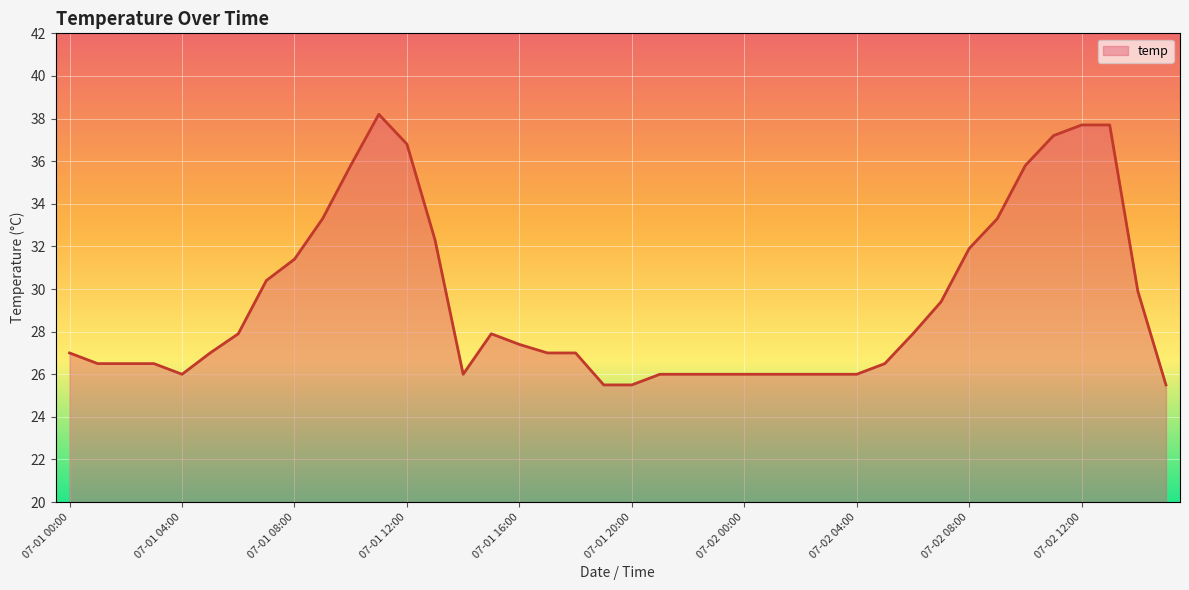

What is the maximum value shown in the chart?

38.2